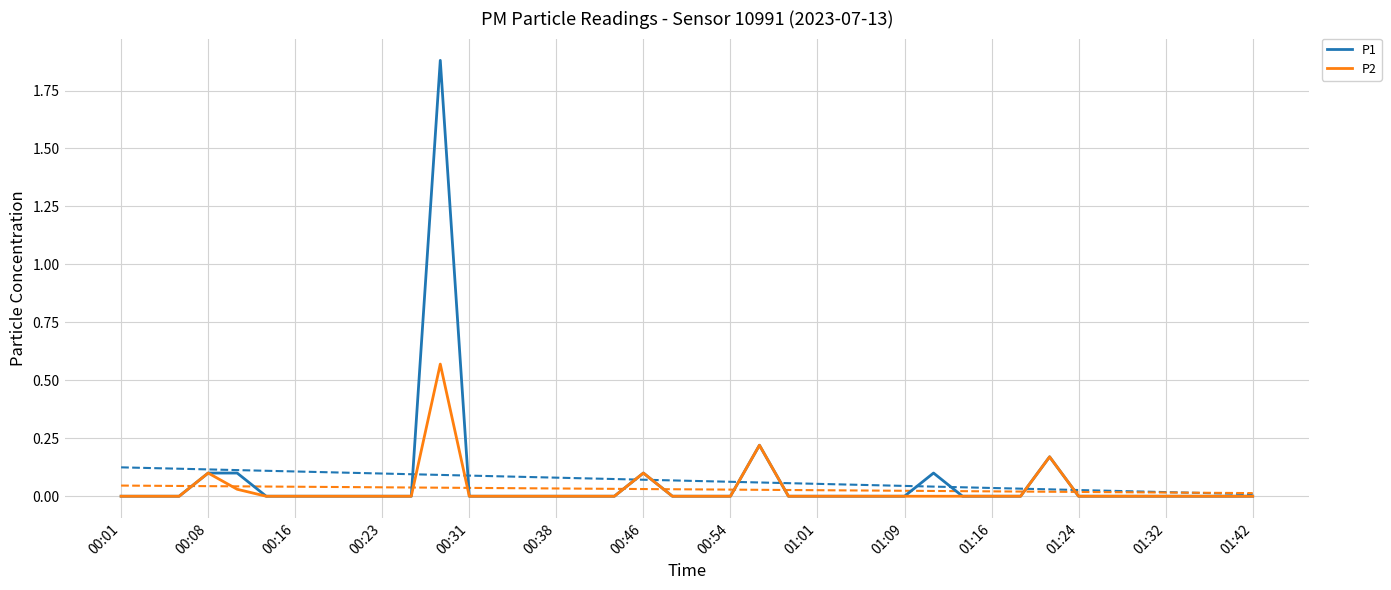

Which series has the largest range (max minus min)?

P1